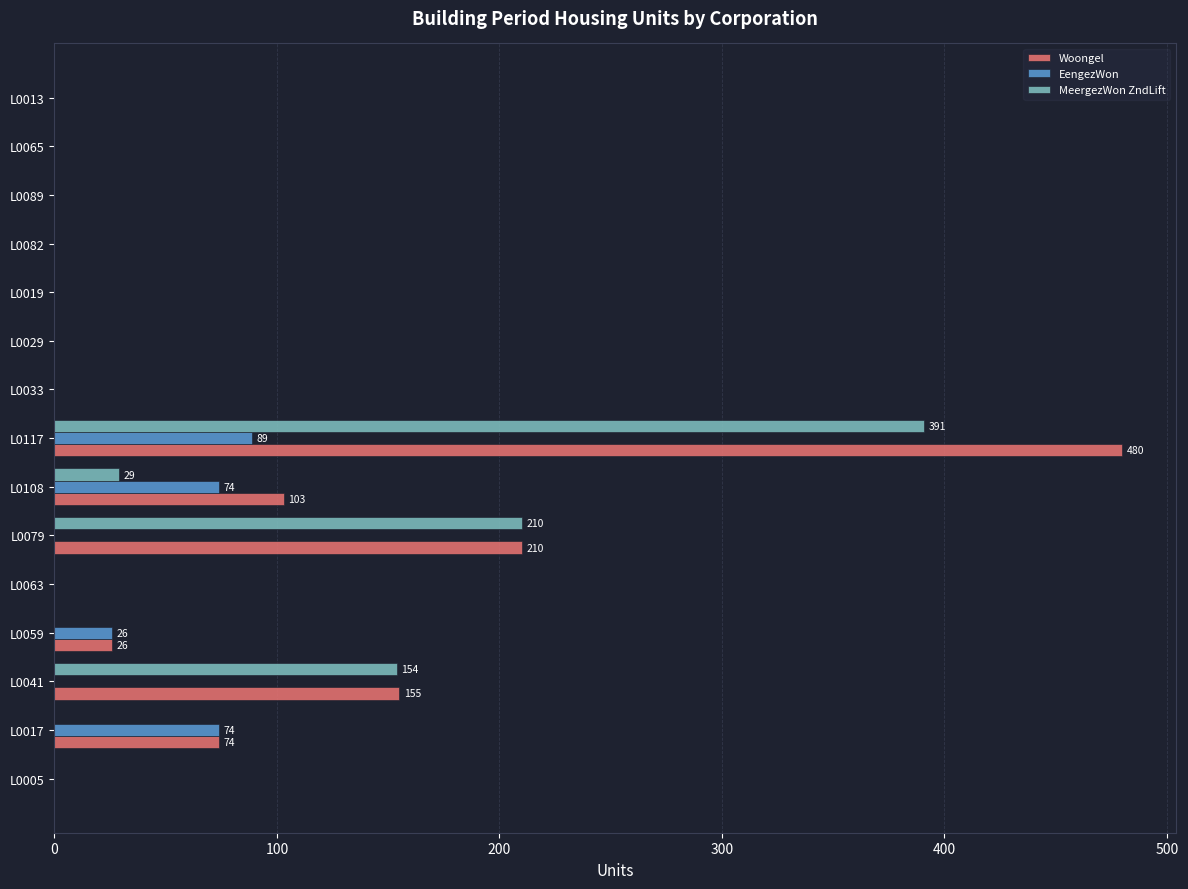

The value of MeergezWon ZndLift at L0029 is 0. True or false?

True